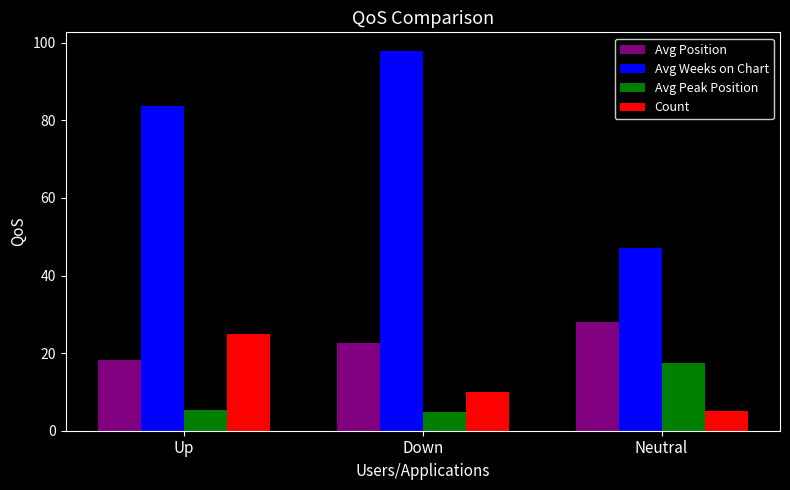

What are all the series names shown in the legend?

Avg Position, Avg Weeks on Chart, Avg Peak Position, Count